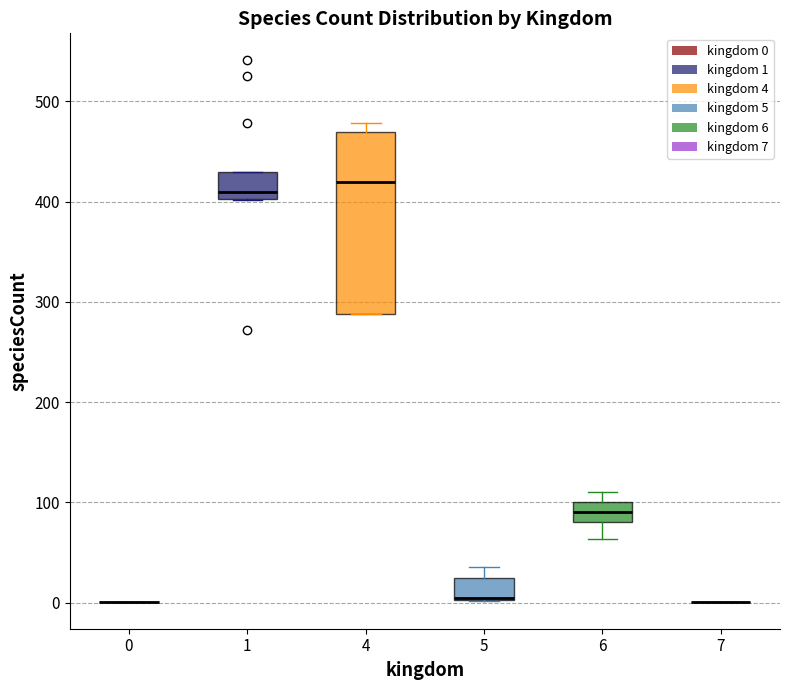

Which box is the tallest, from its lower edge to its upper edge?

4